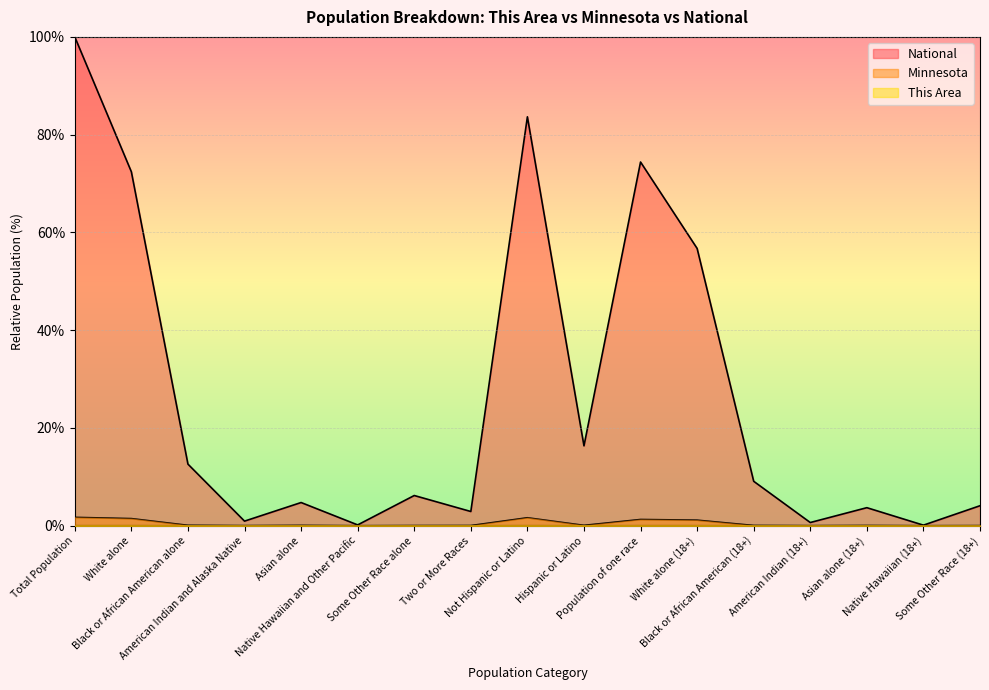

How many interior local valleys does the Minnesota series have?

5